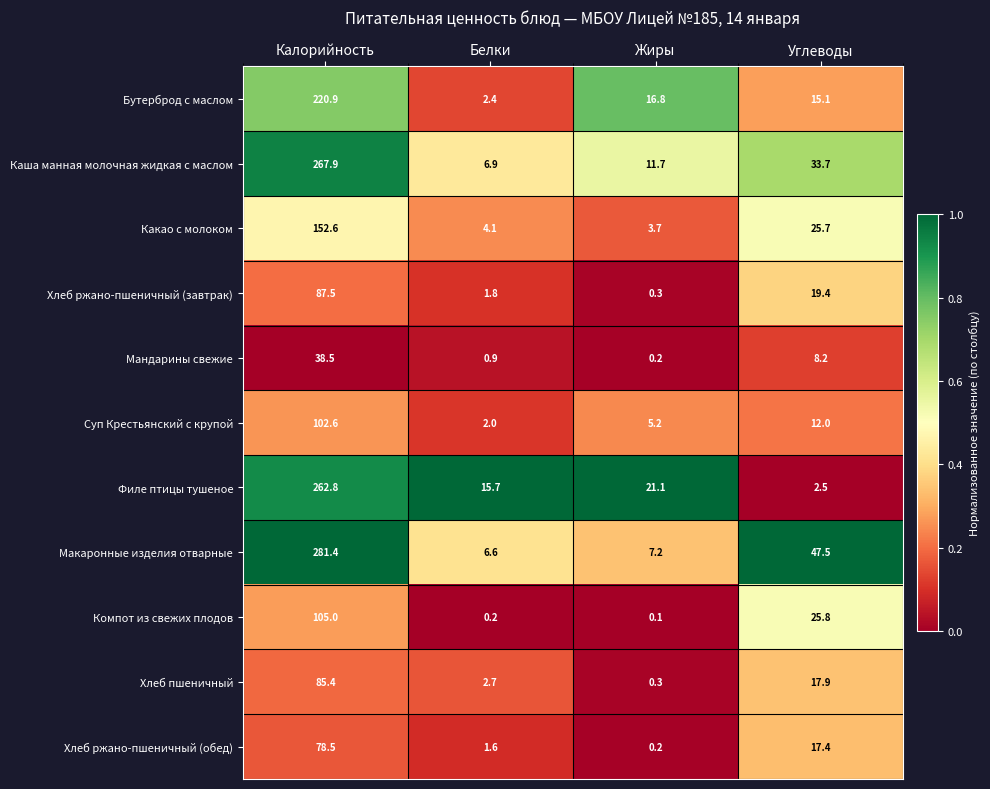

How many series are shown in this chart?

11